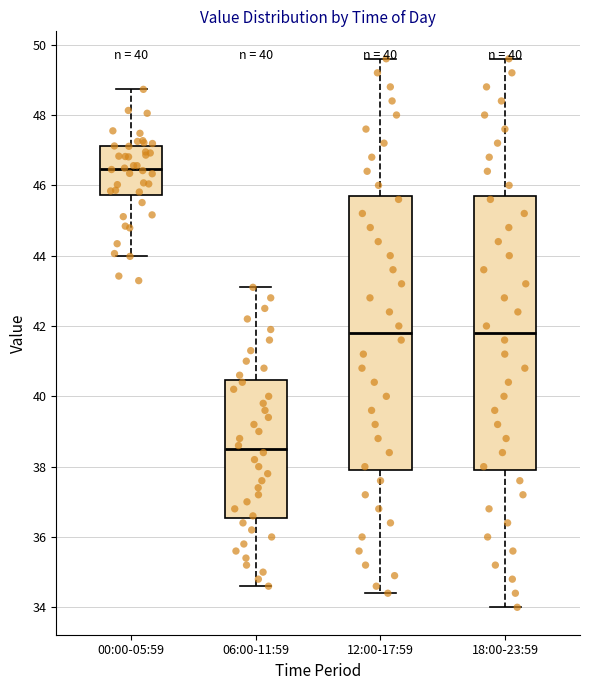

Reading left to right, read every box against the y-axis: the position of its median line, the range the box covers, and the ends of its whiskers. The values are not printed on the chart, so give them approximately, as read against the axis.

00:00-05:59: median 46.4, box 45.8 to 47.2, whiskers 44.0 to 48.8
06:00-11:59: median 38.6, box 36.6 to 40.4, whiskers 34.6 to 43.2
12:00-17:59: median 41.8, box 38.0 to 45.8, whiskers 34.4 to 49.6
18:00-23:59: median 41.8, box 38.0 to 45.8, whiskers 34.0 to 49.6